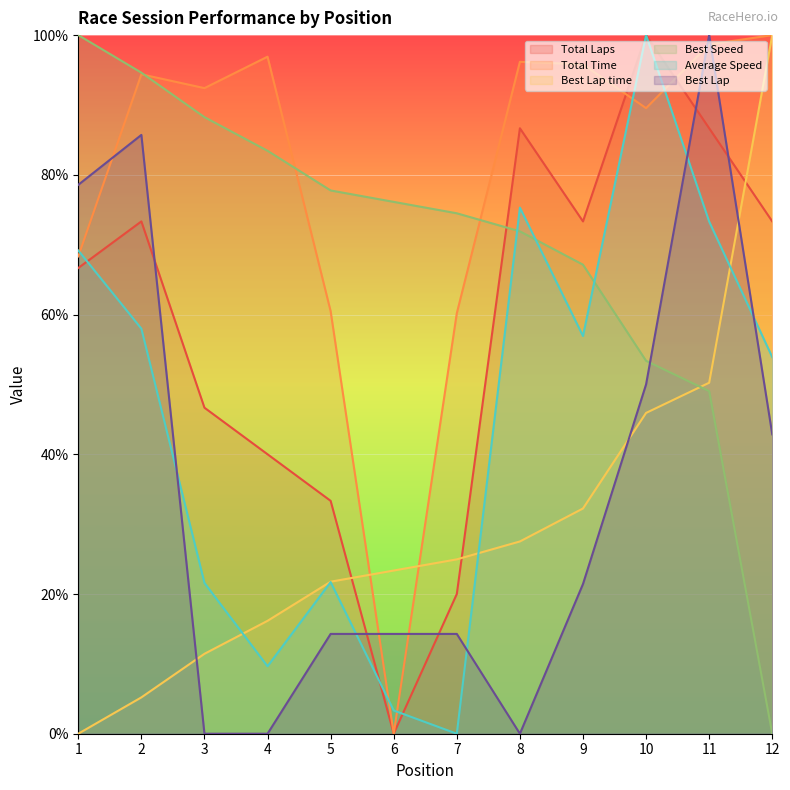

True or false: Best Speed has more than 2 interior local peaks.

False